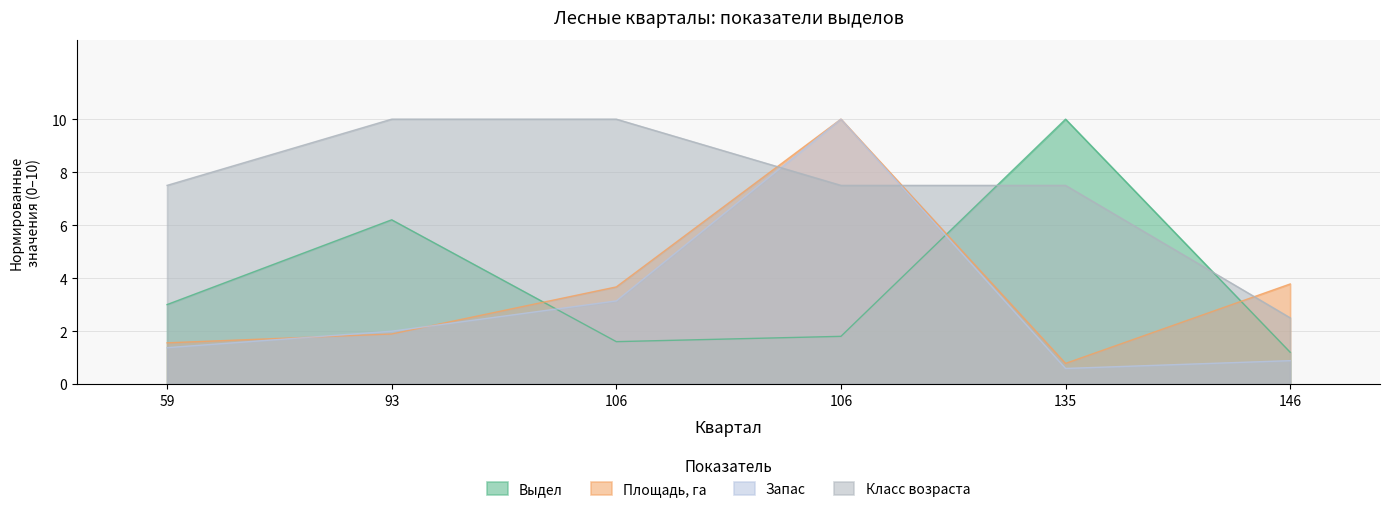

Reading left to right, transcribe all the data shown in this chart.

Выдел: 59=3.0	93=6.2	106=1.6	106=1.8	135=10.0	146=1.2
Площадь, га: 59=1.6	93=1.9	106=3.7	106=10.0	135=0.8	146=3.8
Запас: 59=1.4	93=2.0	106=3.1	106=10.0	135=0.6	146=0.9
Класс возраста: 59=7.5	93=10.0	106=10.0	106=7.5	135=7.5	146=2.5